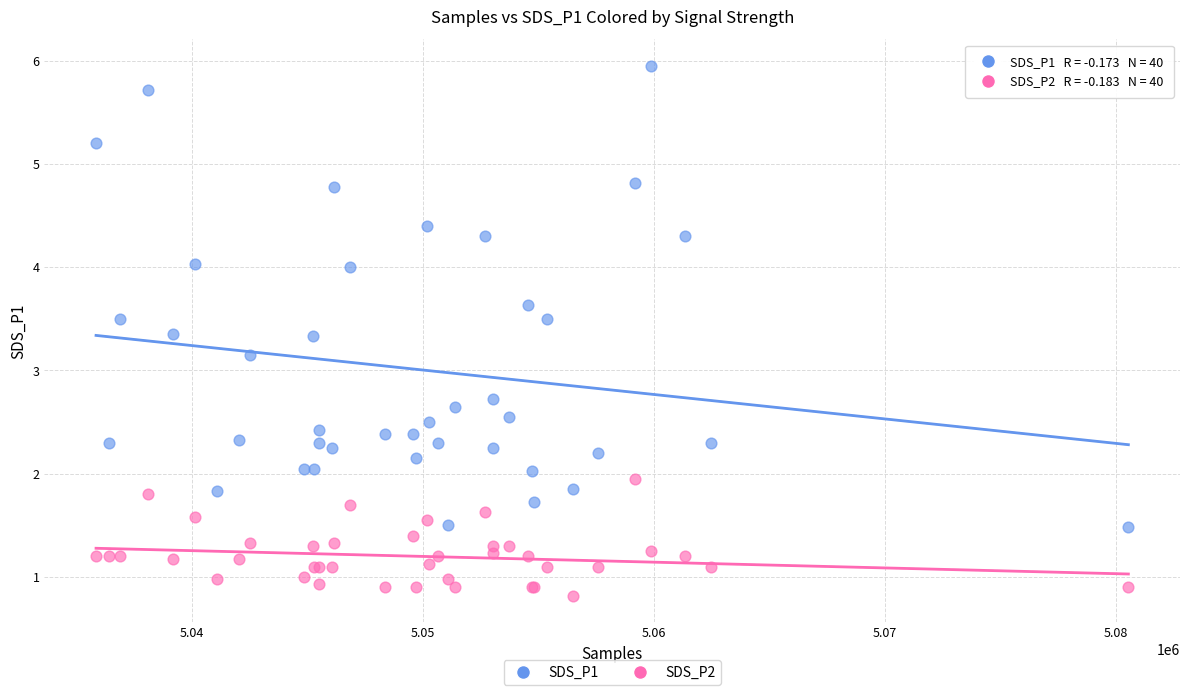

Which series contains the lowest Y value?

SDS_P2